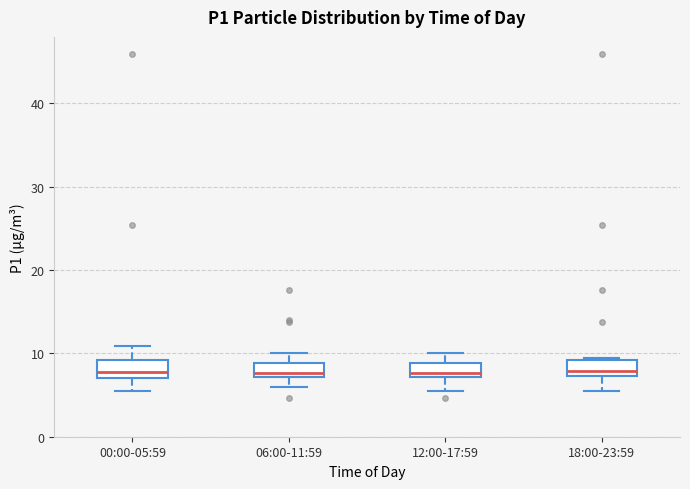

Reading left to right, transcribe this box plot: for each box, give where its median line is, the range the box spans, and where its two whiskers end, as read against the y-axis. The values are not printed on the chart, so give them approximately, as read against the axis.

00:00-05:59: median 8, box 7 to 9, whiskers 5 to 11
06:00-11:59: median 8, box 7 to 9, whiskers 6 to 10
12:00-17:59: median 8, box 7 to 9, whiskers 5 to 10
18:00-23:59: median 8, box 7 to 9, whiskers 5 to 9